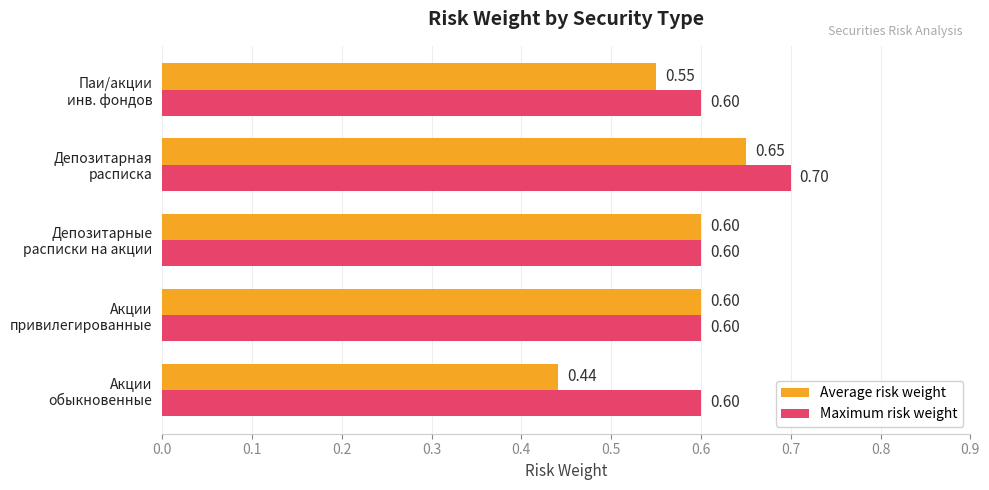

Rank the series by their maximum value, from lowest to highest.

Average risk weight, Maximum risk weight